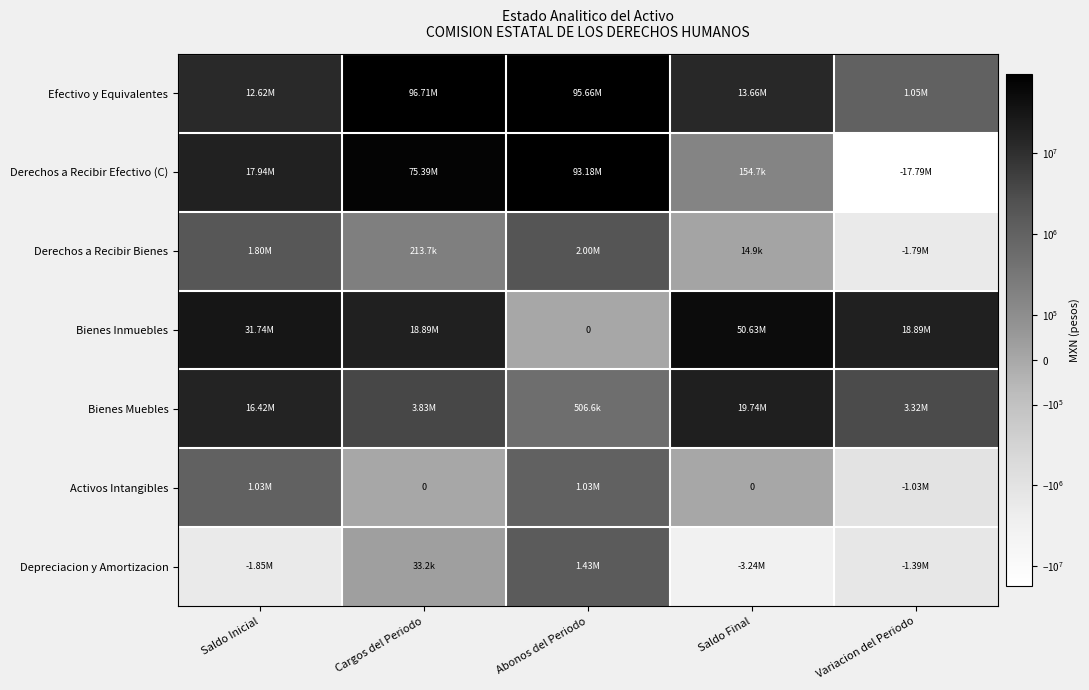

Which has a higher value, Variacion del Periodo or Saldo Inicial?

Saldo Inicial